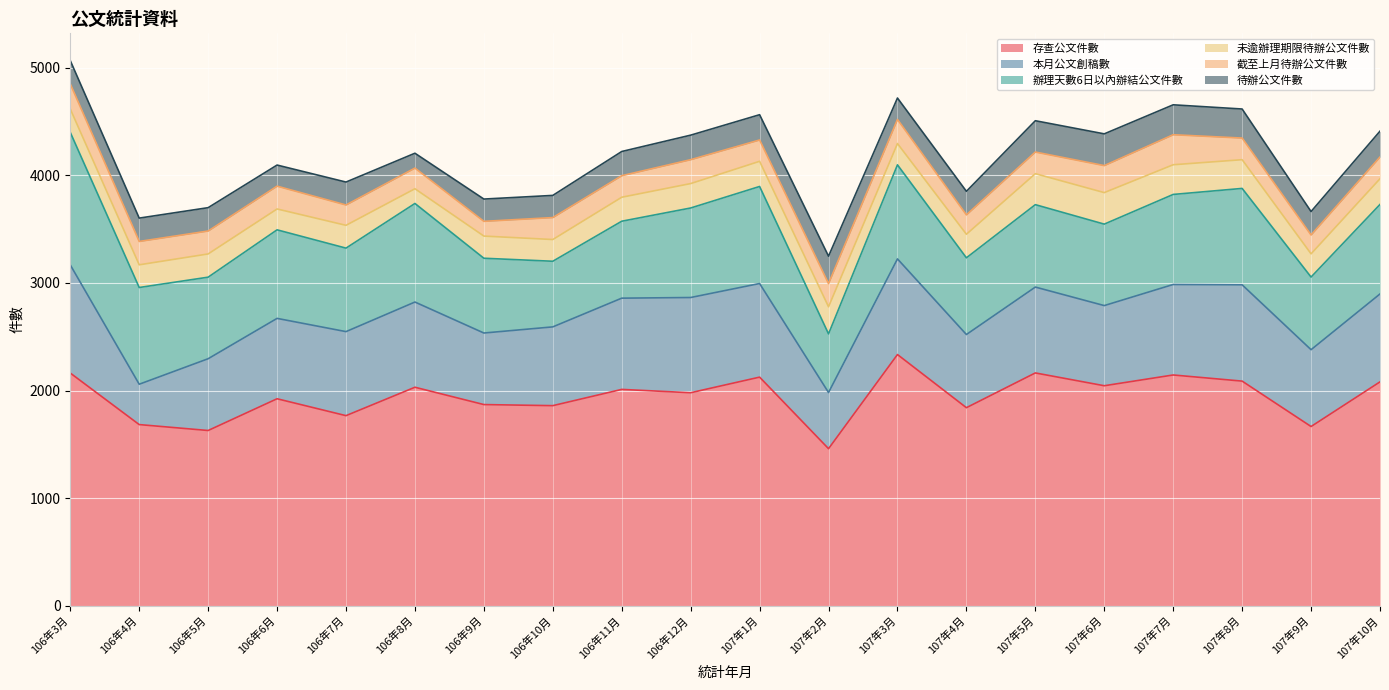

Is the value of 截至上月待辦公文件數 at 106年3月 greater than the value of 待辦公文件數 at 106年7月?

Yes